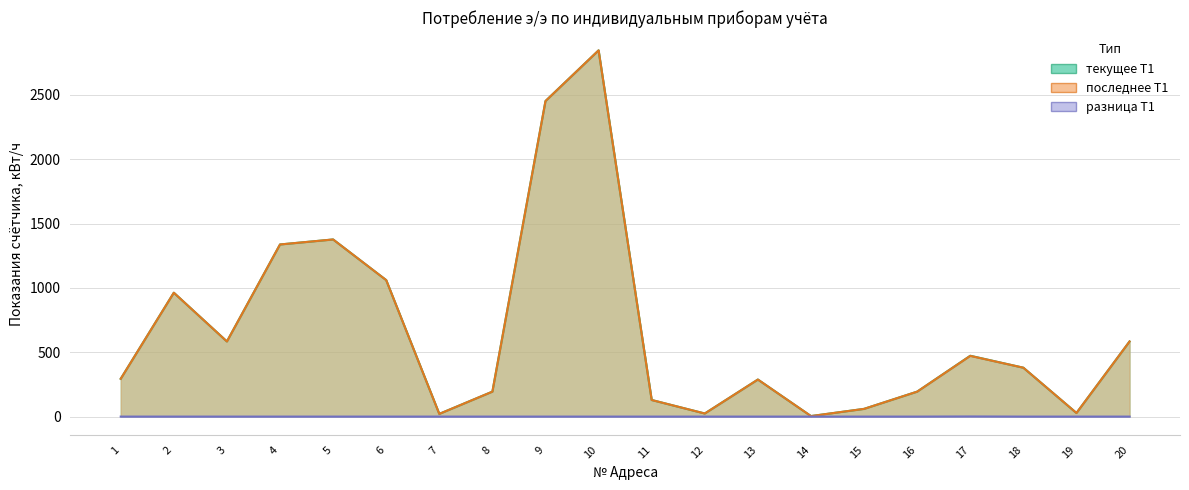

The последнее Т1 series shows 21 at 7. True or false?

True